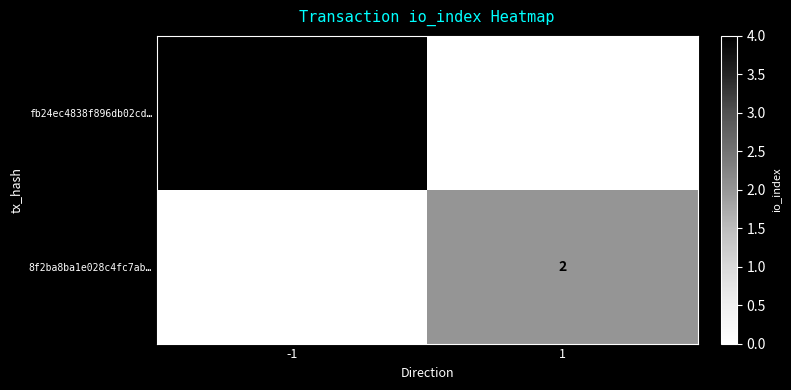

What is the difference between the highest and lowest values at -1?

4